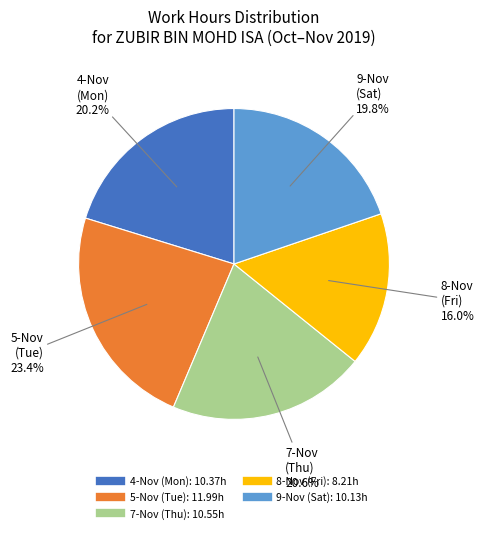

Is there a majority slice in this chart?

No